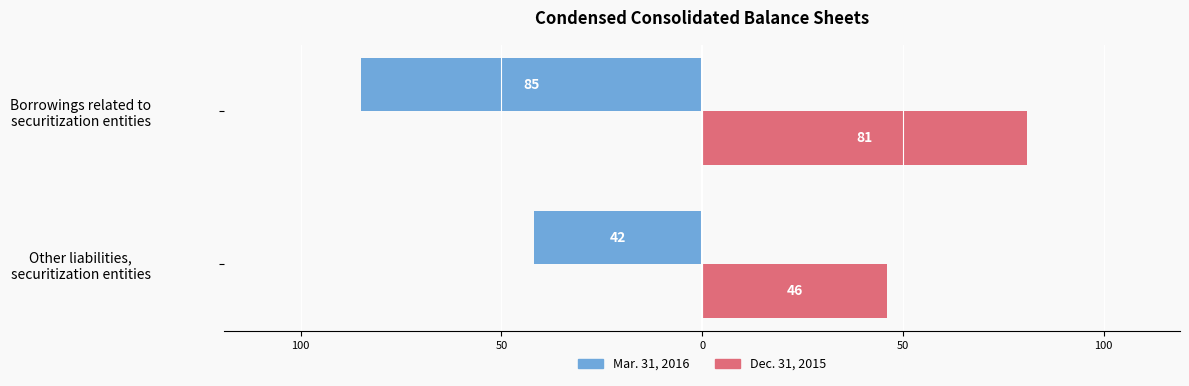

What is the average value of the Mar. 31, 2016 series?

-64